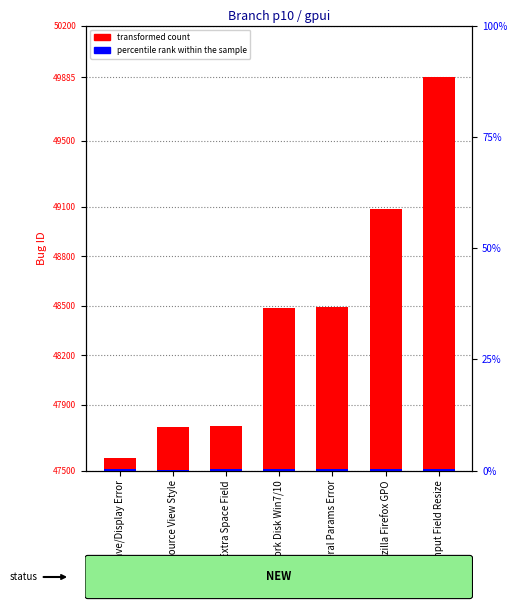

Rank the categories by transformed count value from lowest to highest.

Save/Display Error, Source View Style, Extra Space Field, Network Disk Win7/10, General Params Error, Mozilla Firefox GPO, Input Field Resize